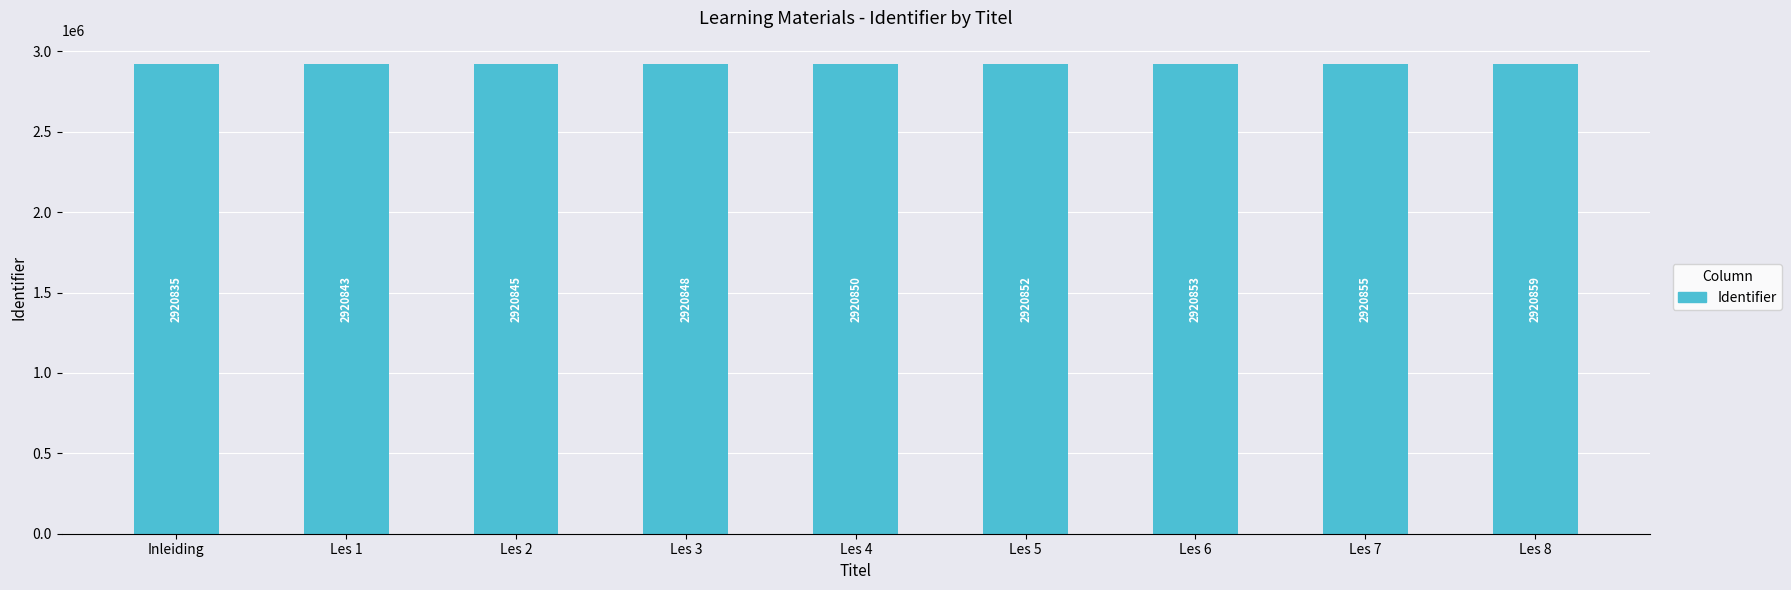

What is the average value?

2920849